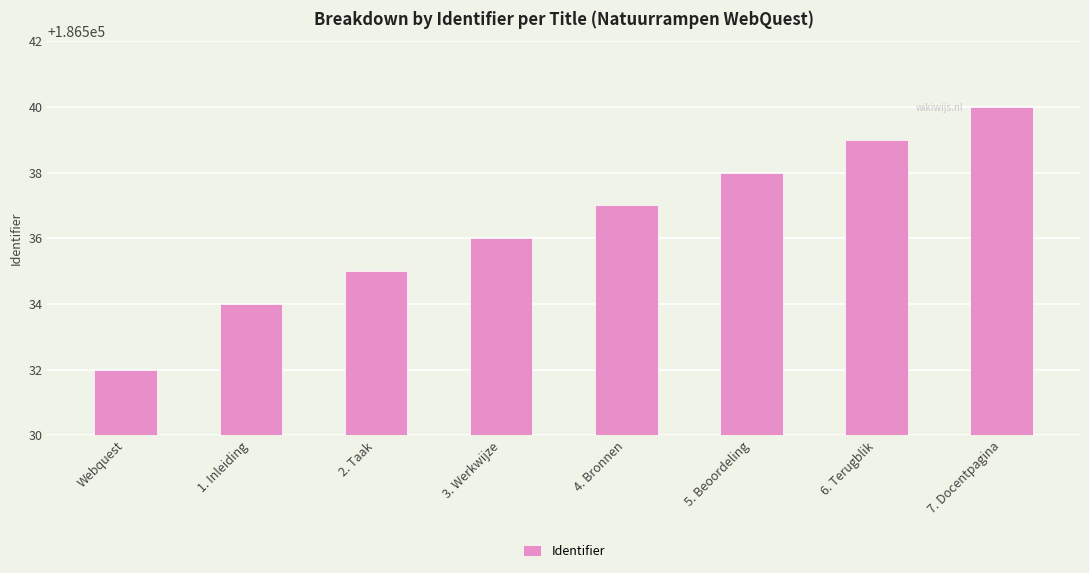

Read the value at Webquest.

186532